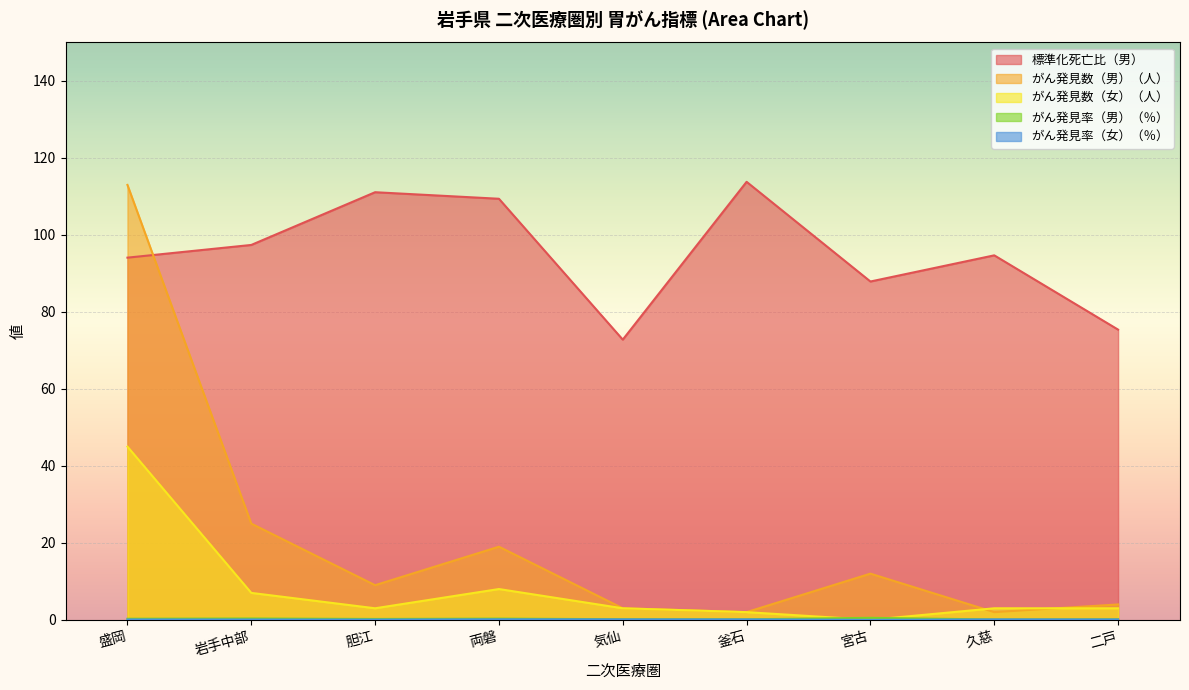

The がん発見率（男）（％） series shows 0.5 at 盛岡. True or false?

False